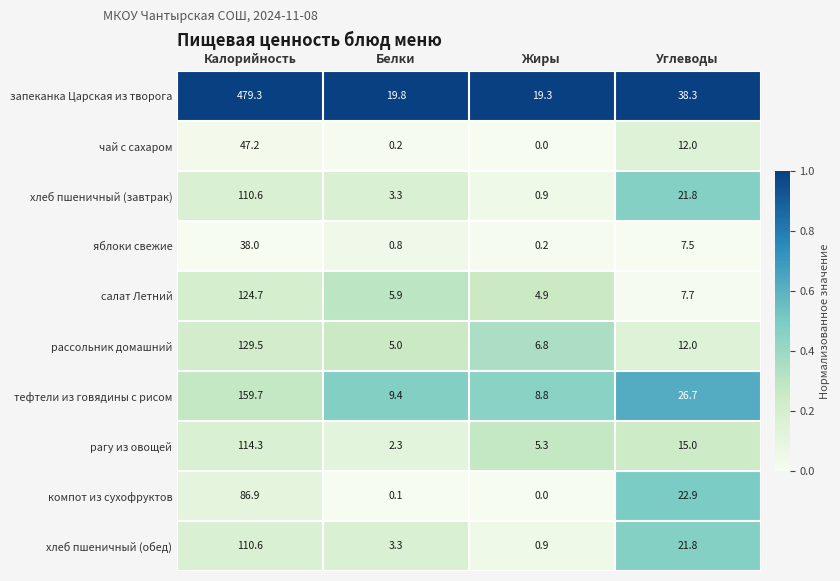

At which category is the sum across all series the highest?

Калорийность